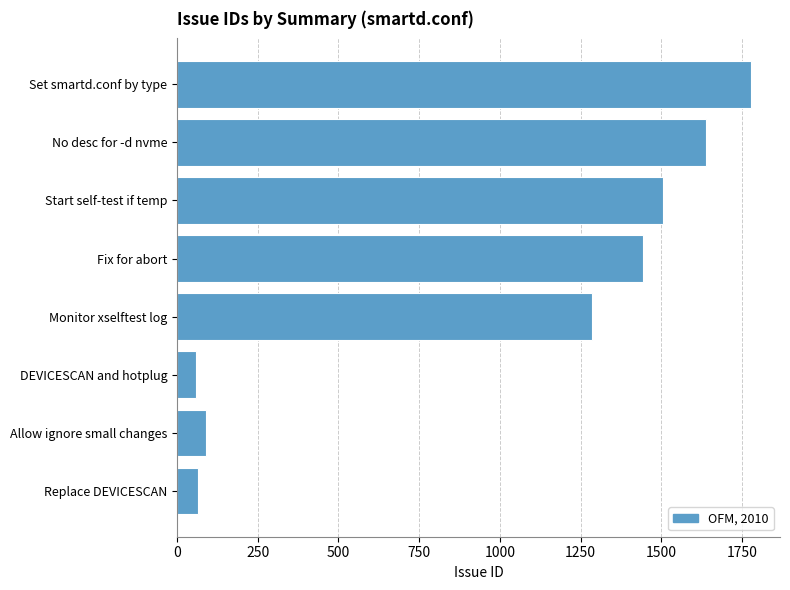

Which category has the highest value across all series?

Set smartd.conf by type